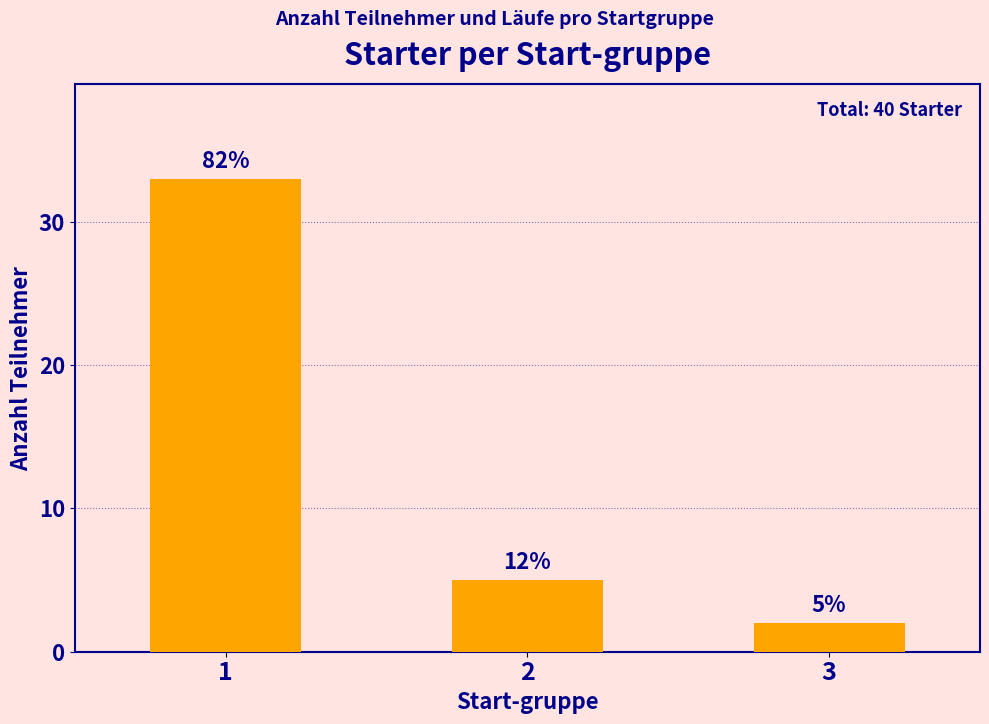

At which category does the chart reach its peak across all series?

1